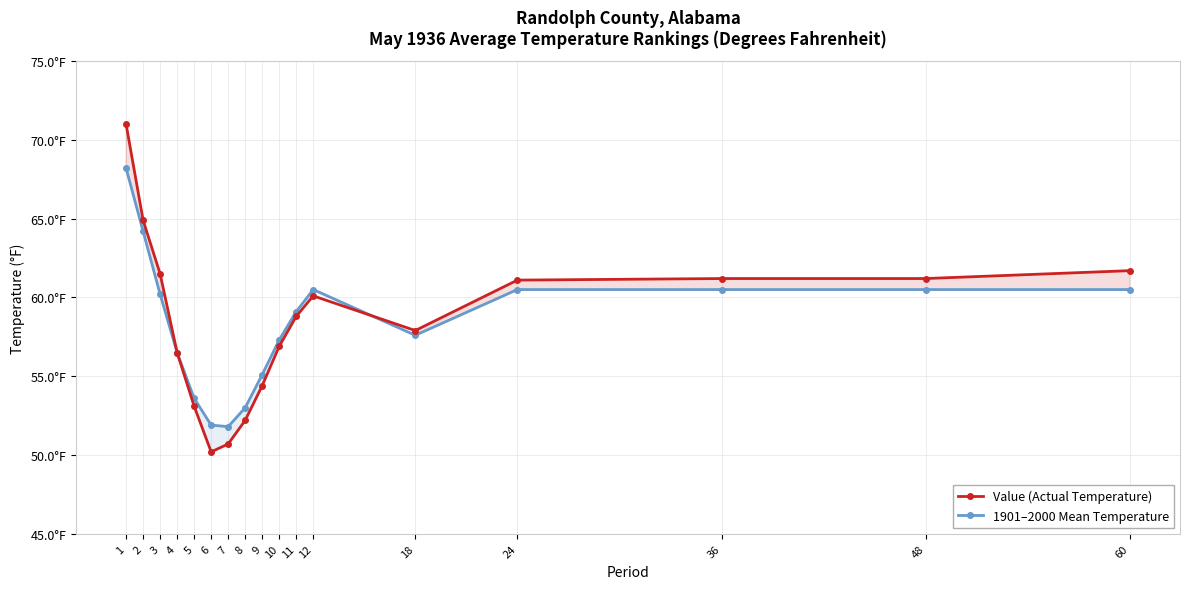

Where is 1901–2000 Mean Temperature nearest to the value 60?

3